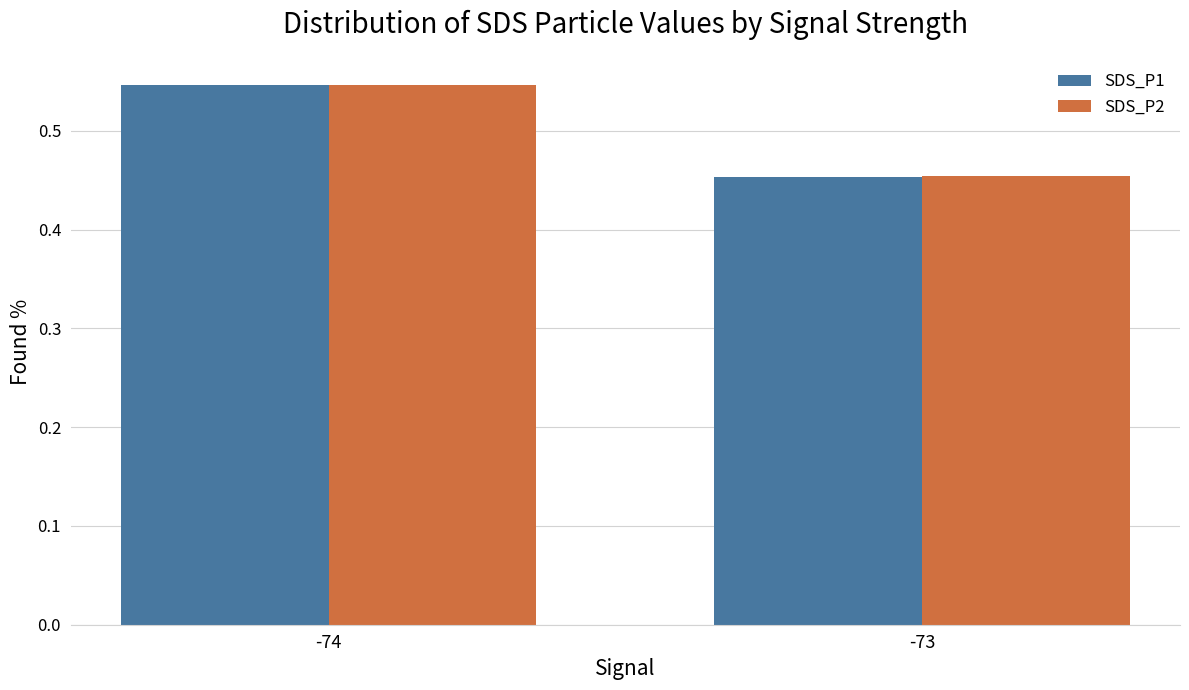

True or false: SDS_P2 has a value of 0.3 at -73.

False